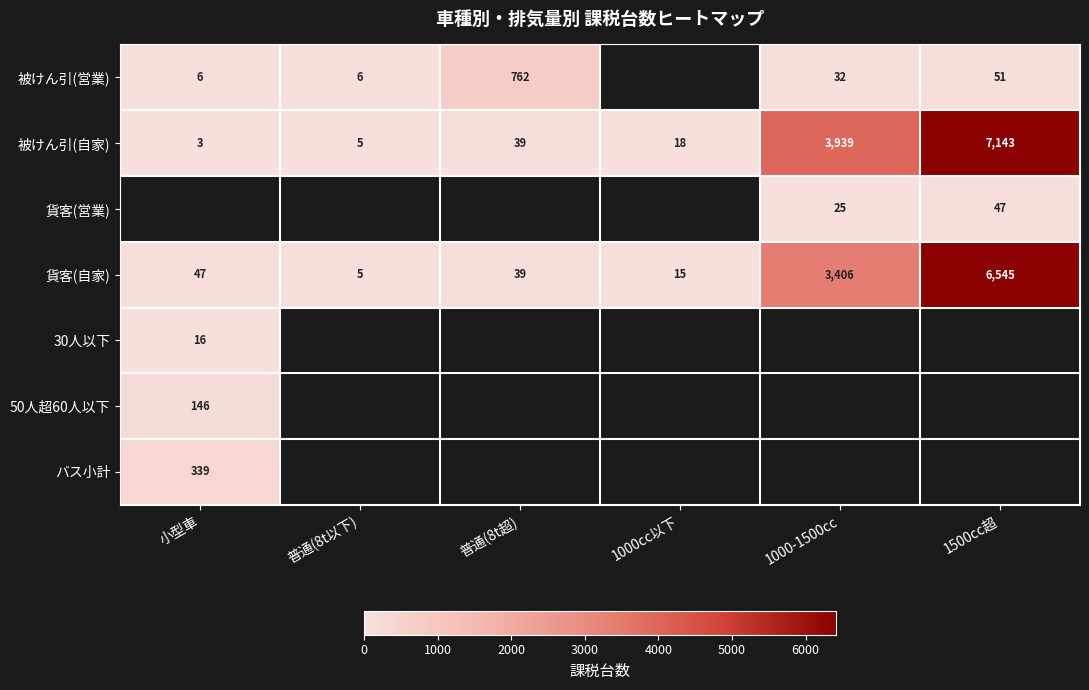

What is the sum of all 被けん引(自家) values?

11147